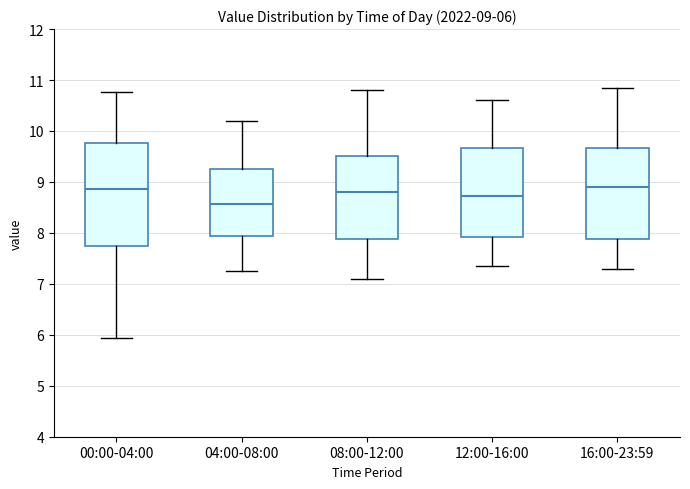

Which box is the tallest, from its lower edge to its upper edge?

00:00-04:00